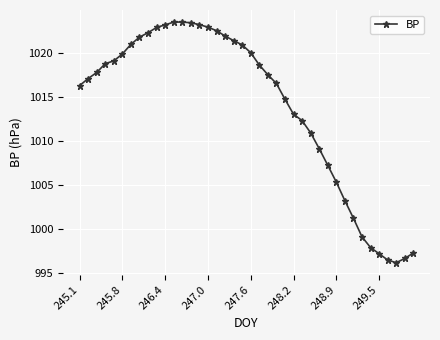

What is the maximum value shown in the chart?

1023.5